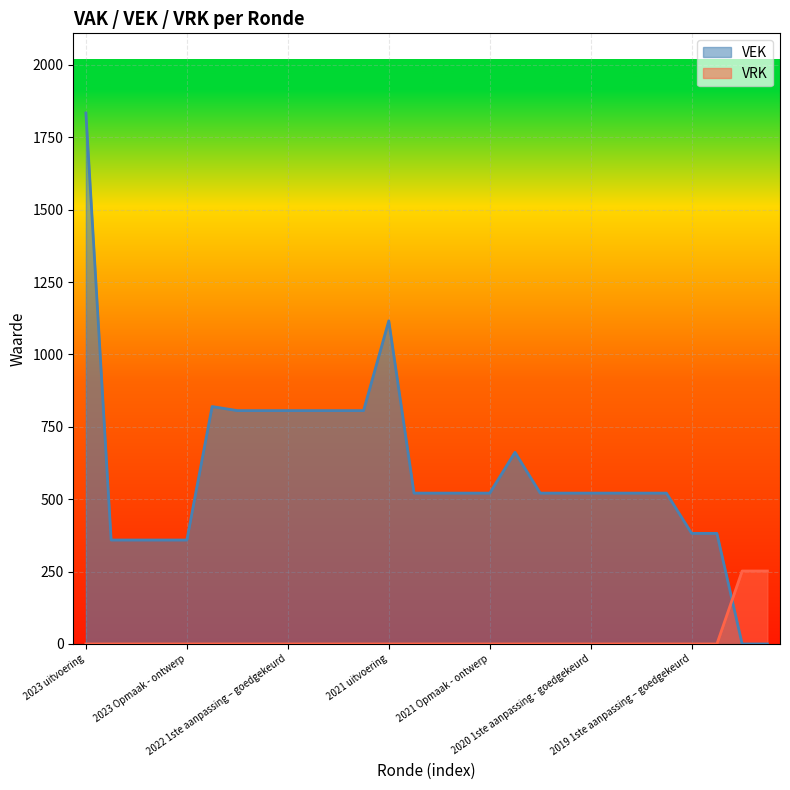

Where is VEK nearest to the value 917?

2022 uitvoering